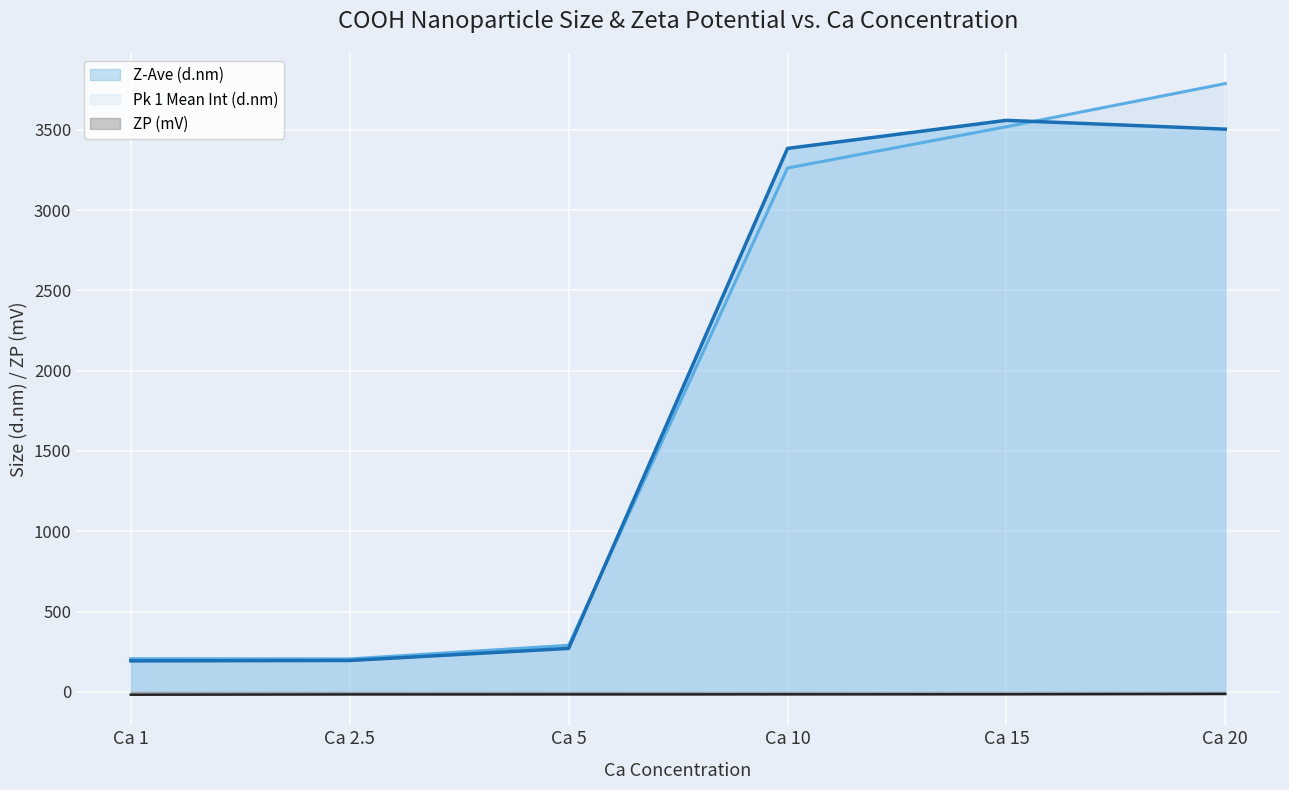

Reading left to right, extract all data points from this chart.

Z-Ave (d.nm): 192.9	195.3	270.5	3384.0	3559.0	3504.0
Pk 1 Mean Int (d.nm): 206.4	205.2	289.9	3262.0	3519.0	3788.0
ZP (mV): -17.7	-15.9	-15.7	-15.5	-15.1	-13.1